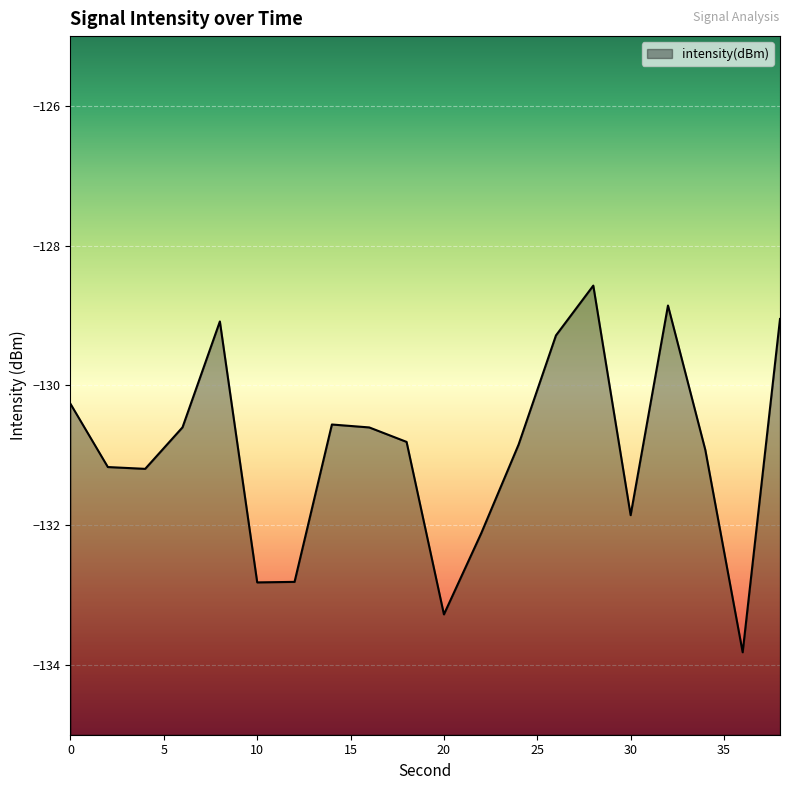

Does the chart display data point markers on the line(s)?

No